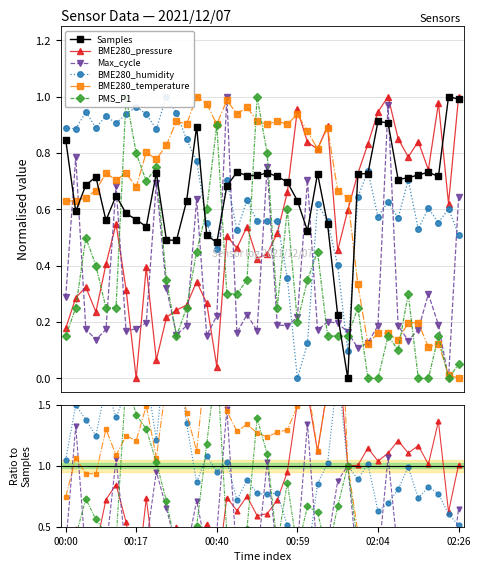

How many interior local valleys does the PMS_P1 series have?

8